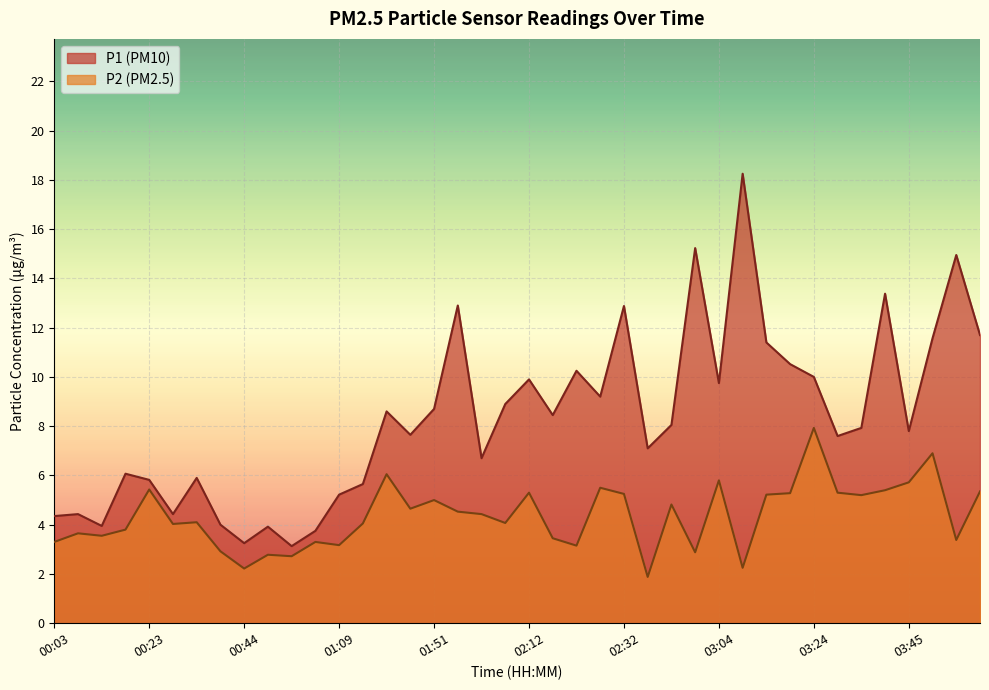

Rank the series at 00:38 from highest to lowest value.

P1, P2